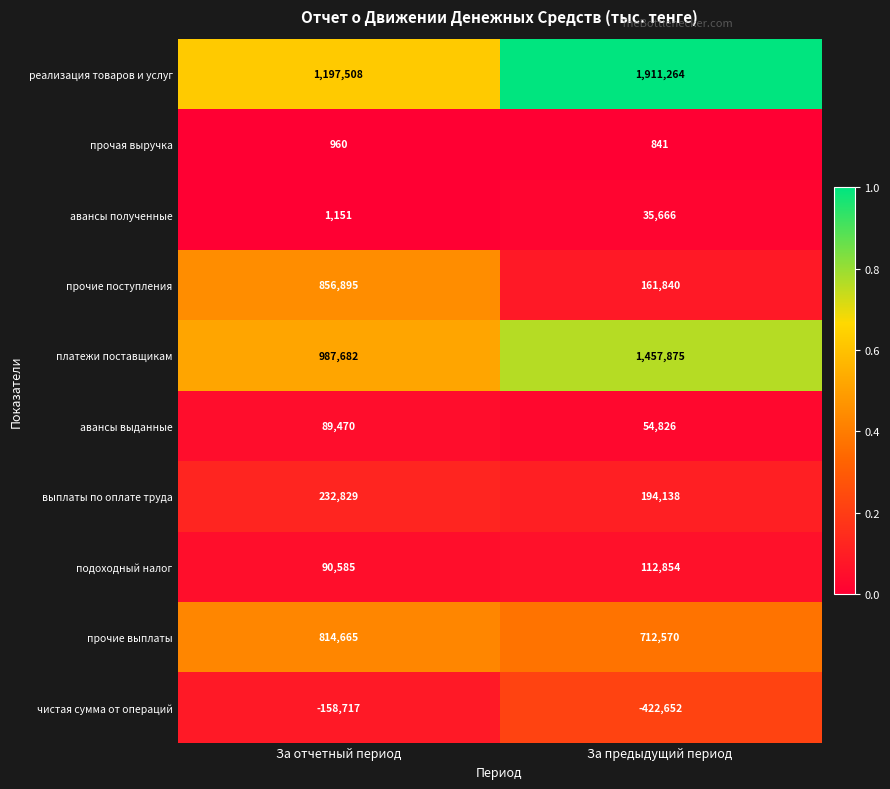

Which series has the largest total across all categories?

реализация товаров и услуг